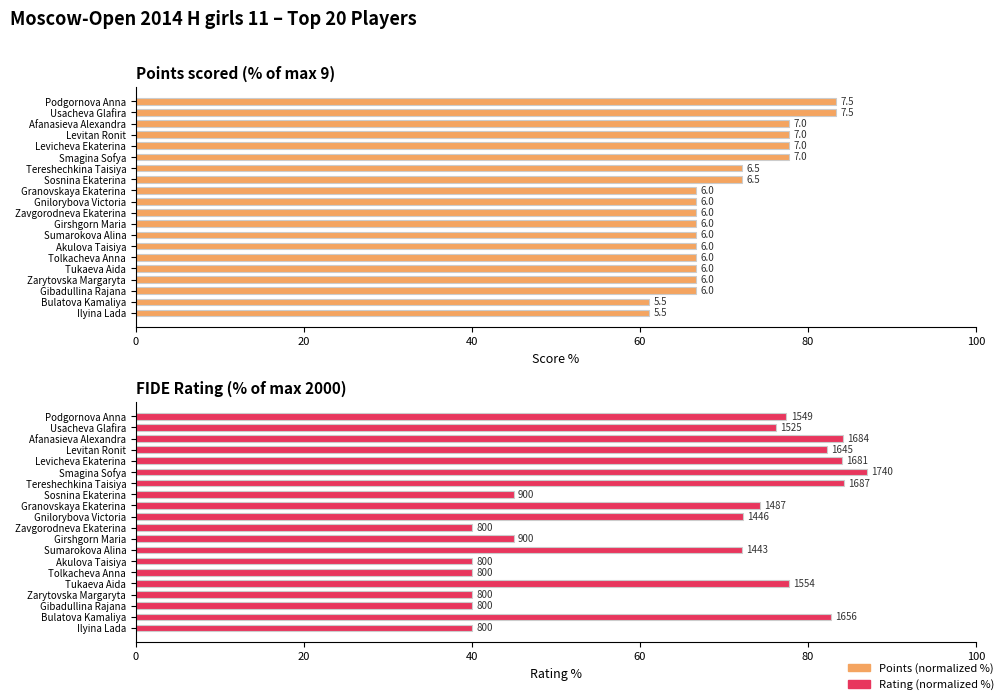

How many bars are there in each group?

2